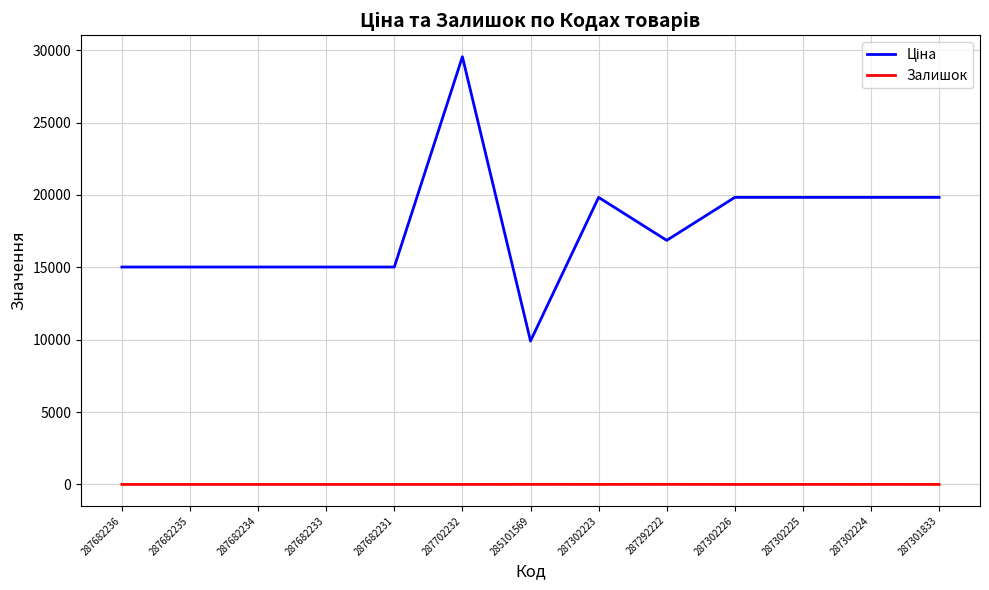

What is the spread (max minus min) of values at 287682233?

15019.2